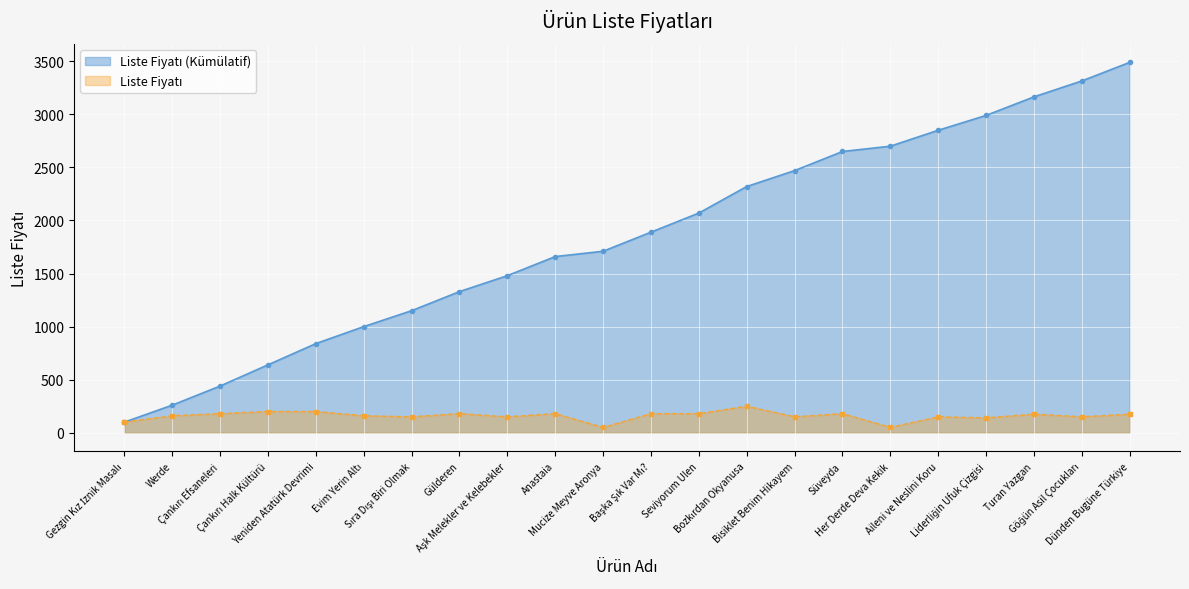

List the labels in order of value, largest first.

Bozkırdan Okyanusa, Çankırı Halk Kültürü, Yeniden Atatürk Devrimi, Çankırı Efsaneleri, Gülderen, Anastaia, Başka Şık Var Mı?, Seviyorum Ulen, Süveyda, Turan Yazgan, Dünden Bugüne Türkiye, Werde, Evim Yerin Altı, Sıra Dışı Biri Olmak, Aşk Melekler ve Kelebekler, Bisiklet Benim Hikayem, Aileni ve Neslini Koru, Göğün Asil Çocukları, Liderliğin Ufuk Çizgisi, Gezgin Kız İznik Masalı, Mucize Meyve Aronya, Her Derde Deva Kekik